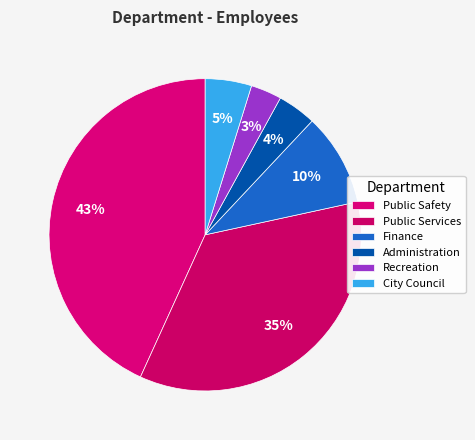

To the nearest percent, what is the difference between the largest and smallest slice percentages?

40%